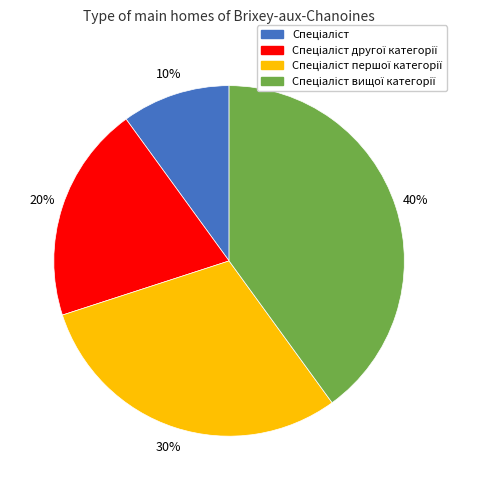

Is there any slice that represents more than half of the pie?

No